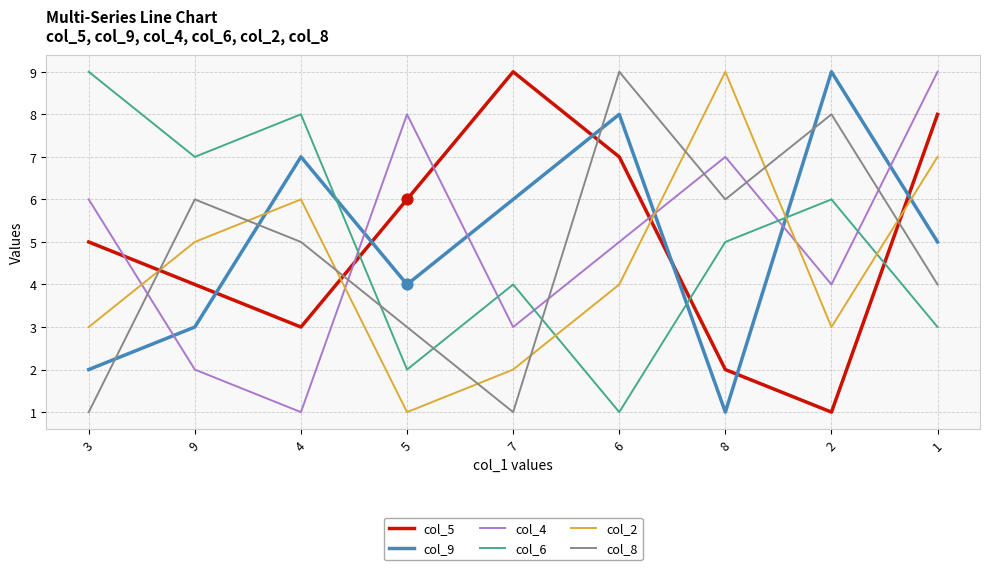

Is the value of col_6 at 8 greater than the value of col_4 at 3?

No